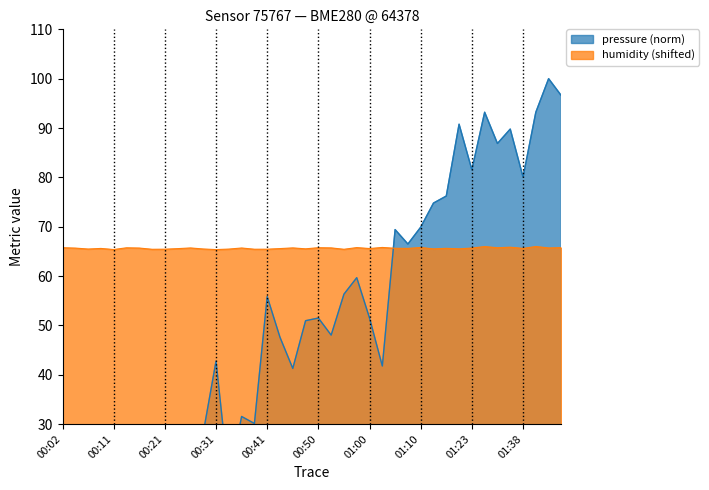

What is the difference between the highest and lowest values at 01:35?

23.9